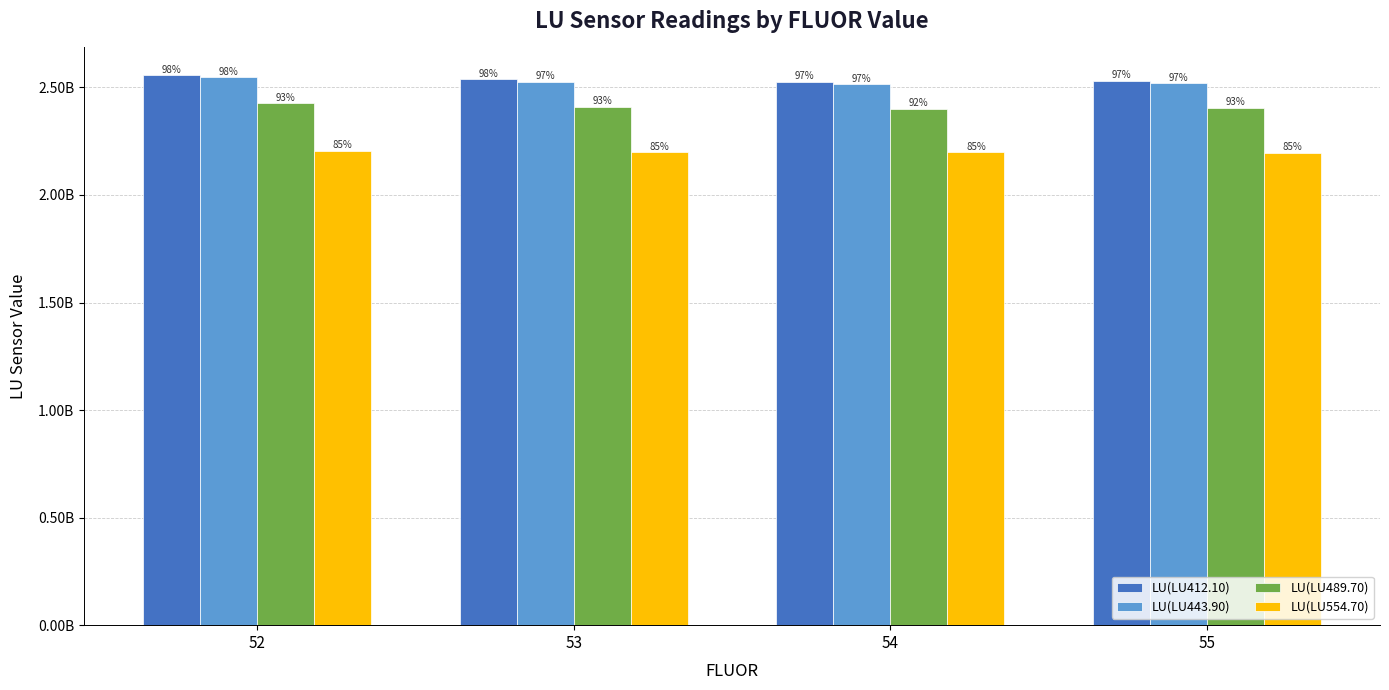

Which series has the widest spread of values?

LU(LU443.90)